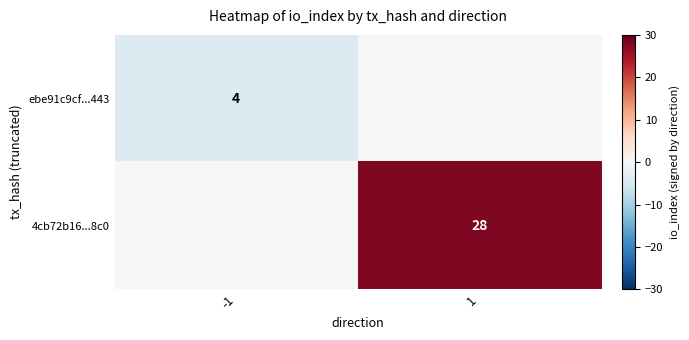

The value of 4cb72b16...8c0 at 1 is 28. True or false?

True